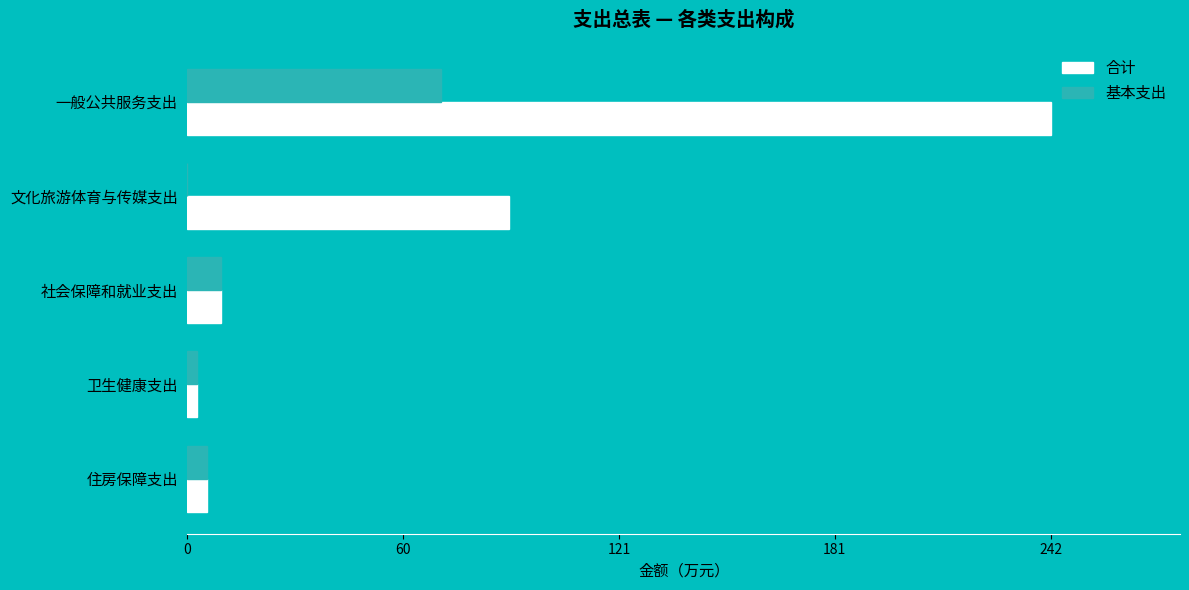

Count the number of data series in this chart.

2